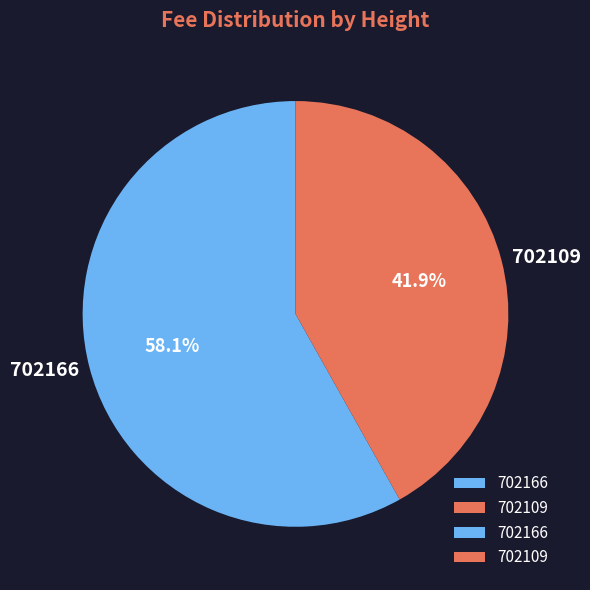

To the nearest percent, what portion does 702109 represent?

42%